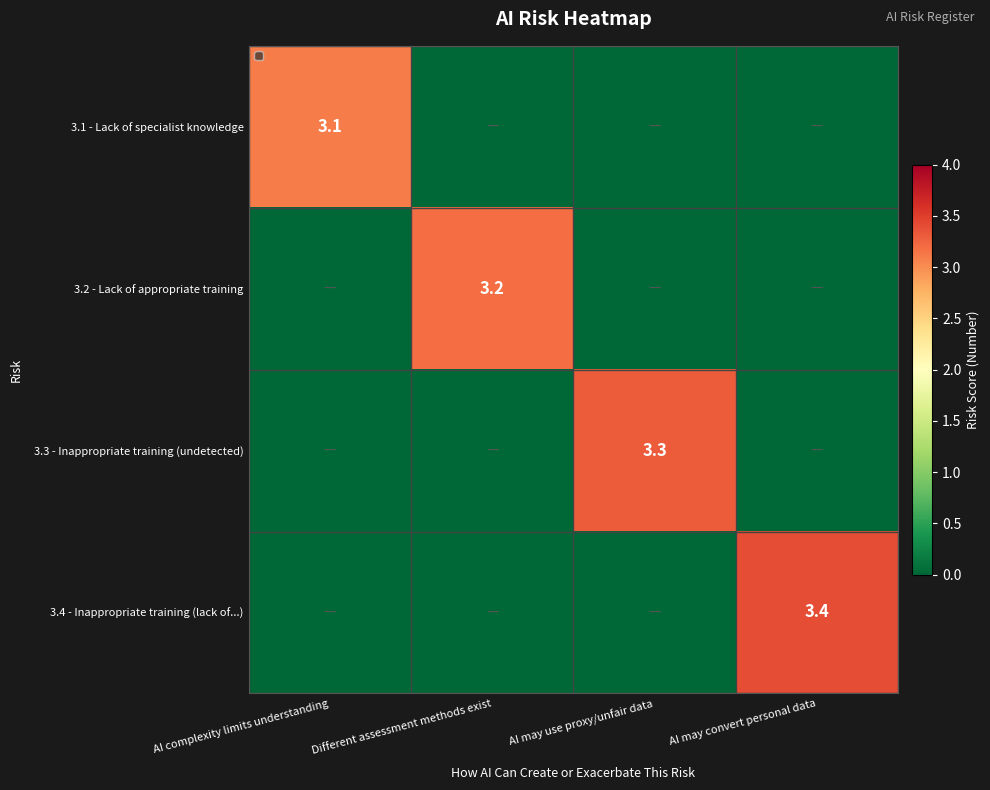

At how many categories does at least one series exceed 0?

4